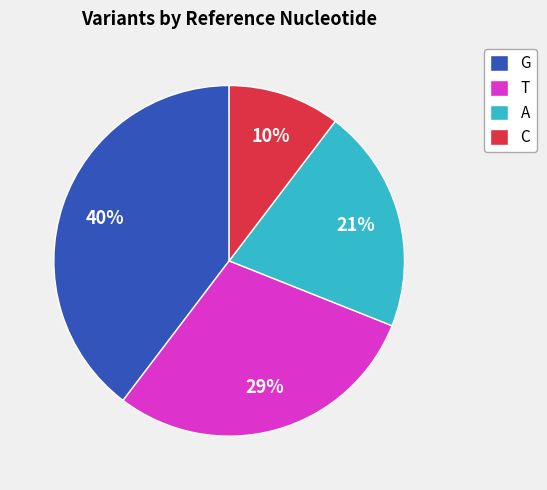

Does A account for over 50% of the chart?

No